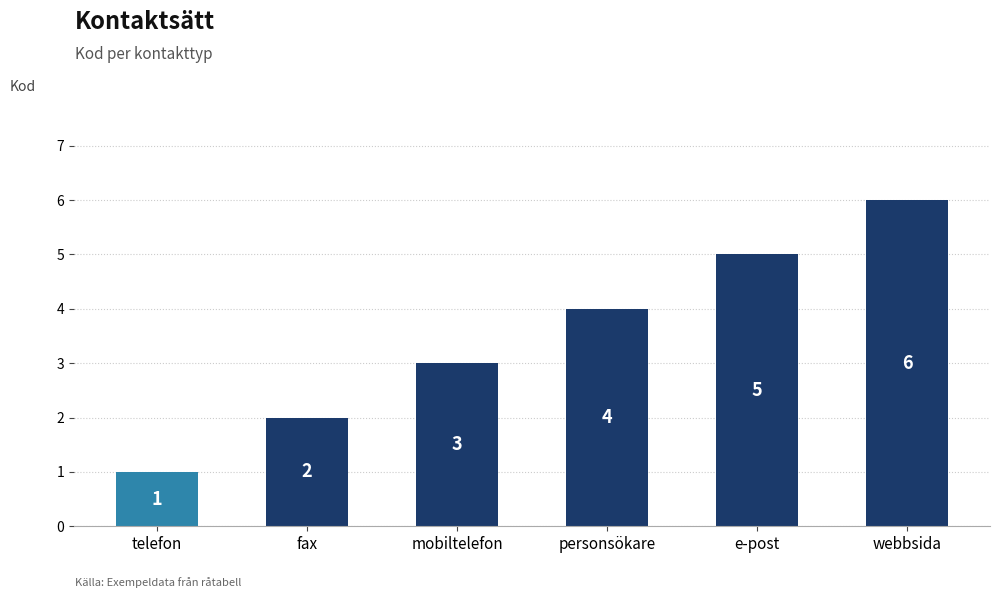

How many values are between 2 and 5?

4